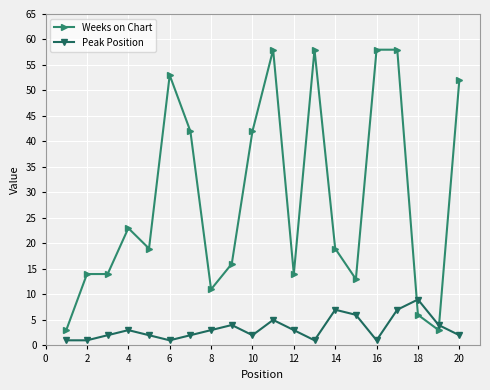

At how many categories does at least one series exceed 46?

6